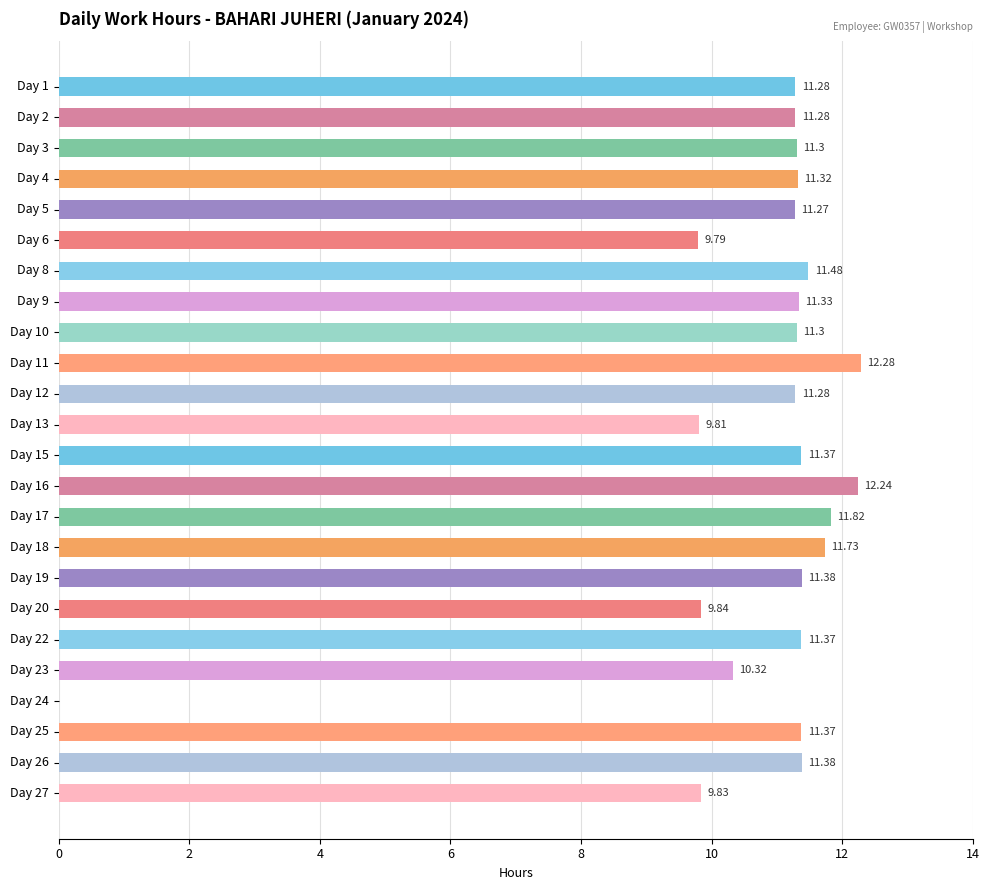

Between Day 23 and Day 11, which is larger?

Day 11